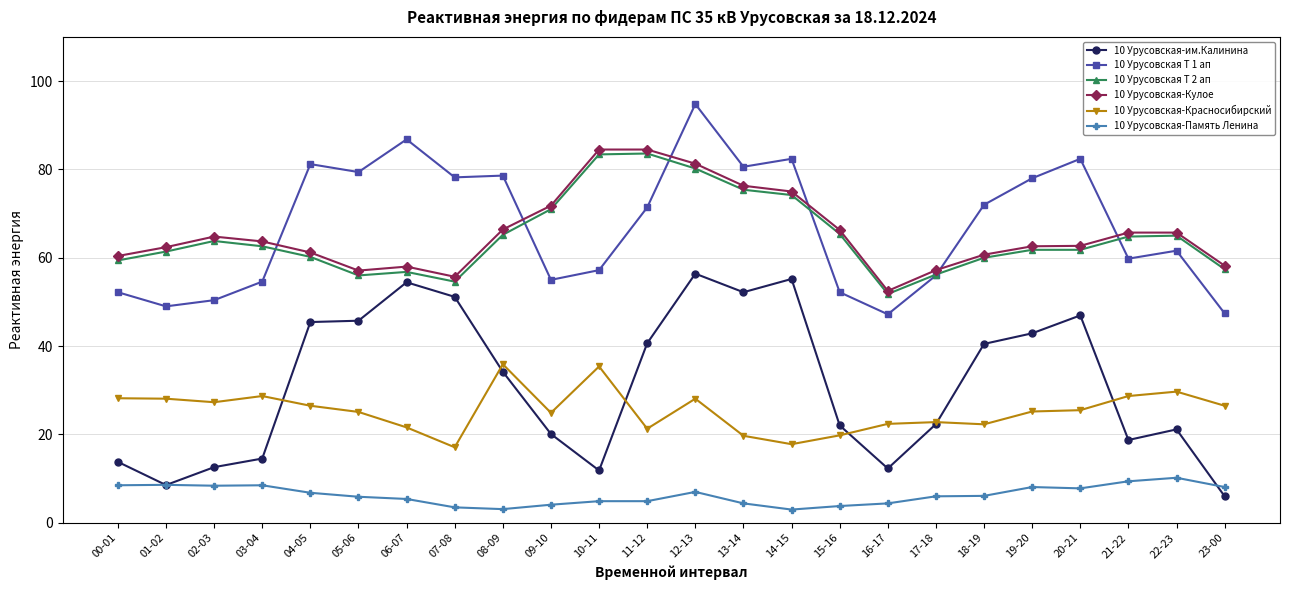

What is the value of the 10 Урусовская Т 2 ап point at the 5th from the left?

60.2